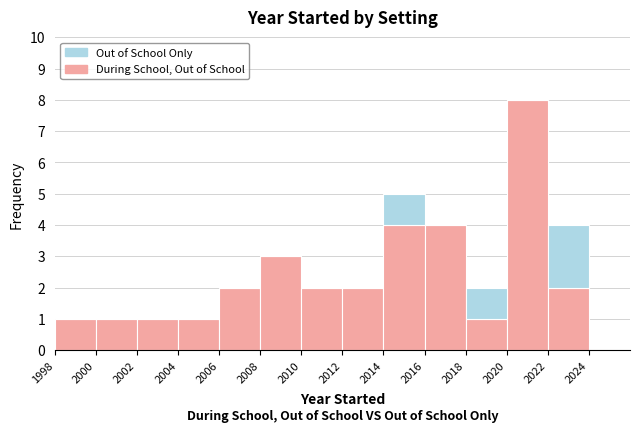

What is the sum of the During School, Out of School values at 2000 and 2010?

3